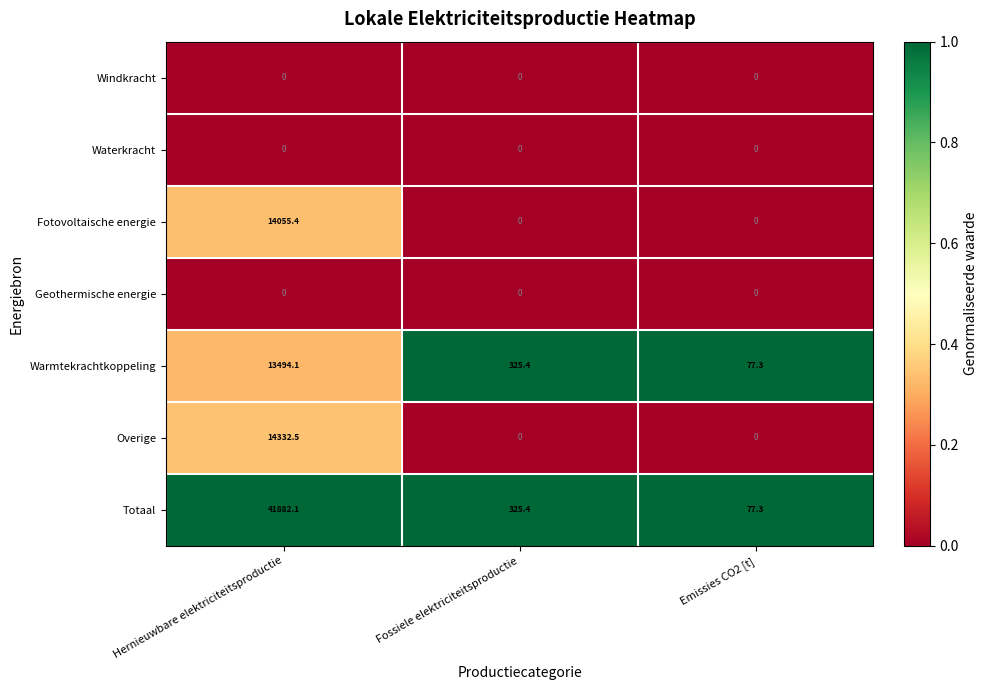

Where does the Totaal series first go above 325?

Hernieuwbare elektriciteitsproductie